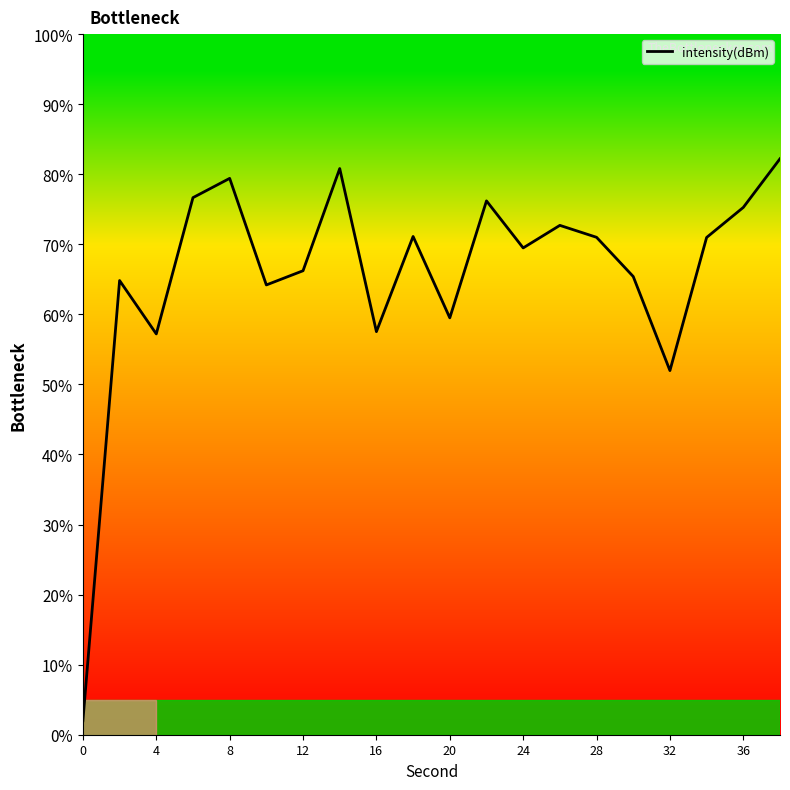

What is the difference between the maximum and minimum values?

80.2